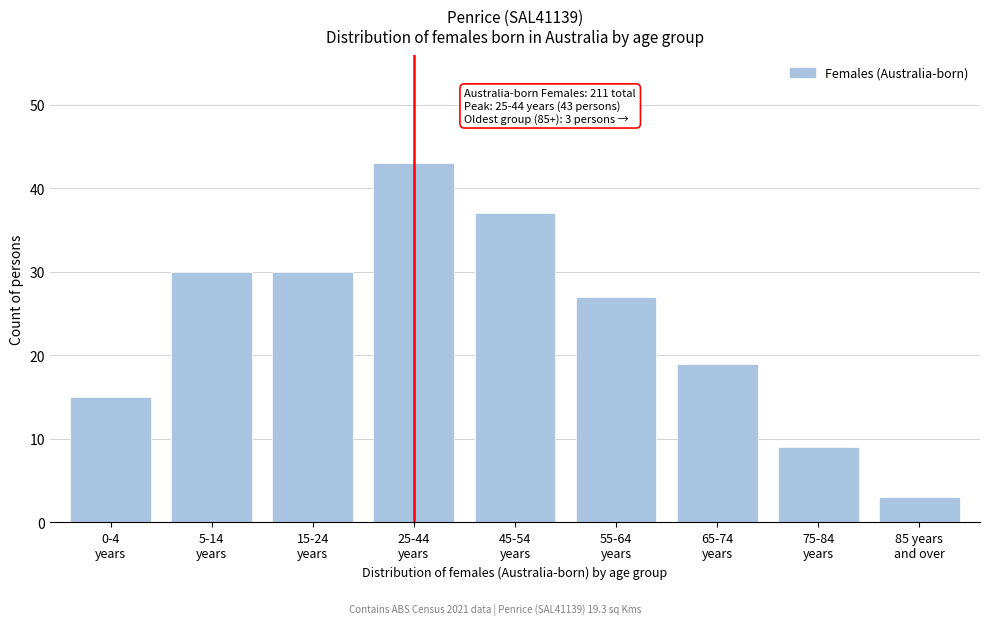

Reading right to left, what are all the values shown in this chart?

3	9	19	27	37	43	30	30	15